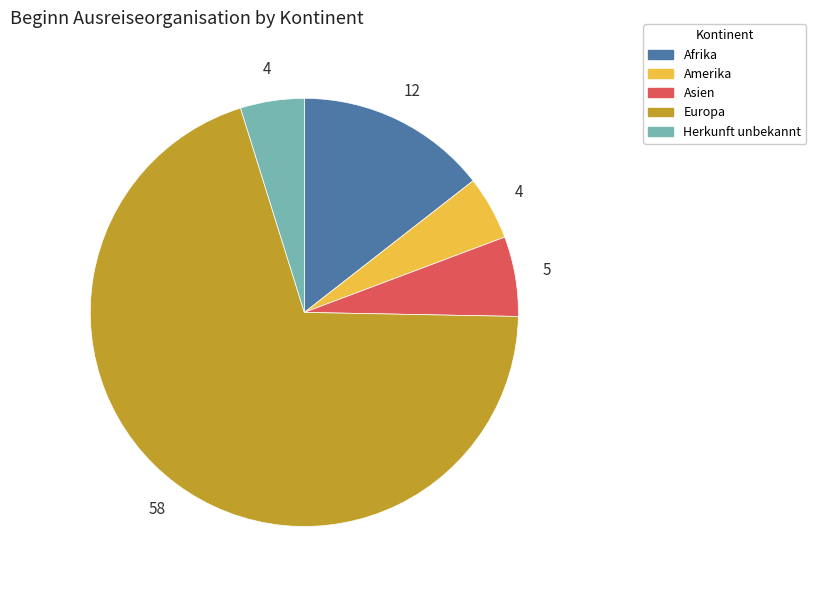

Is it true that Afrika is 27% of the pie?

False